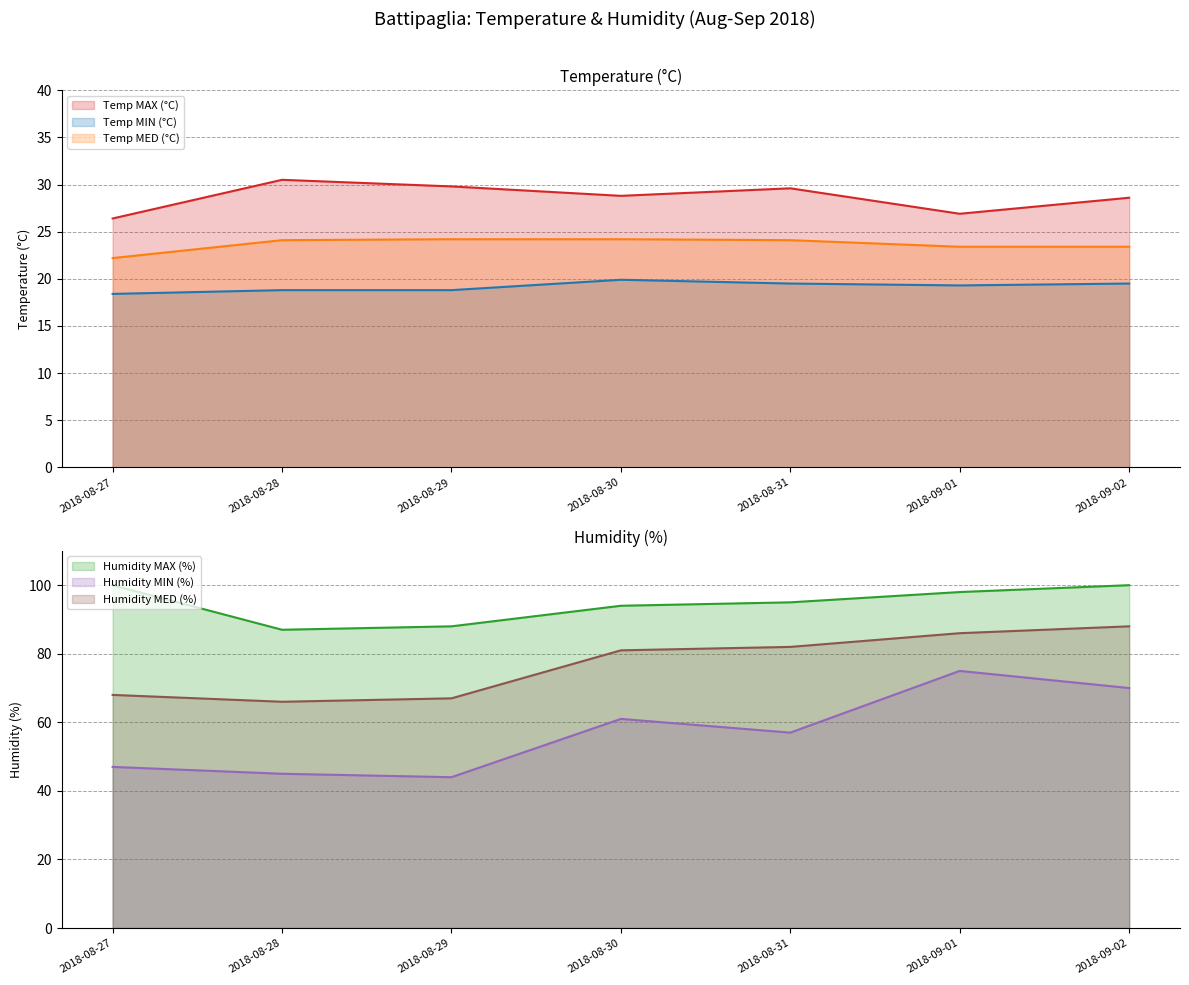

Is it true that Humidity MED (%) equals 31.8 at 2018-09-02?

False